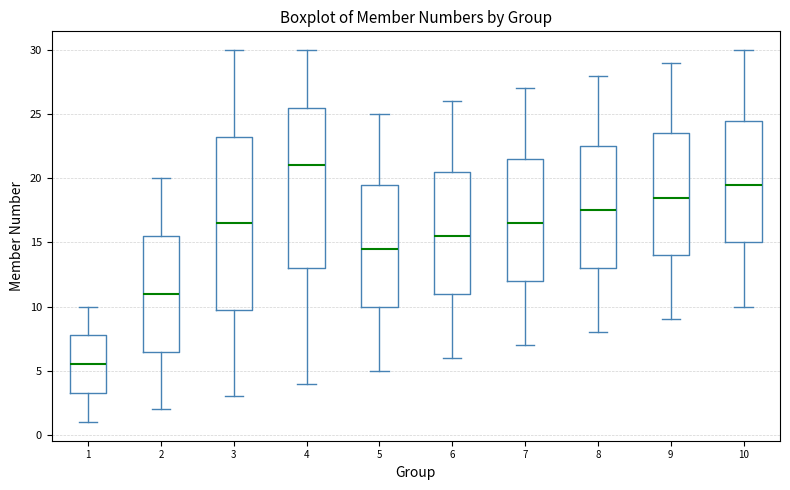

Reading left to right, read every box against the y-axis: the position of its median line, the range the box covers, and the ends of its whiskers. The values are not printed on the chart, so give them approximately, as read against the axis.

1: median 5.5, box 3.5 to 8.0, whiskers 1.0 to 10.0
2: median 11.0, box 6.5 to 15.5, whiskers 2.0 to 20.0
3: median 16.5, box 10.0 to 23.5, whiskers 3.0 to 30.0
4: median 21.0, box 13.0 to 25.5, whiskers 4.0 to 30.0
5: median 14.5, box 10.0 to 19.5, whiskers 5.0 to 25.0
6: median 15.5, box 11.0 to 20.5, whiskers 6.0 to 26.0
7: median 16.5, box 12.0 to 21.5, whiskers 7.0 to 27.0
8: median 17.5, box 13.0 to 22.5, whiskers 8.0 to 28.0
9: median 18.5, box 14.0 to 23.5, whiskers 9.0 to 29.0
10: median 19.5, box 15.0 to 24.5, whiskers 10.0 to 30.0